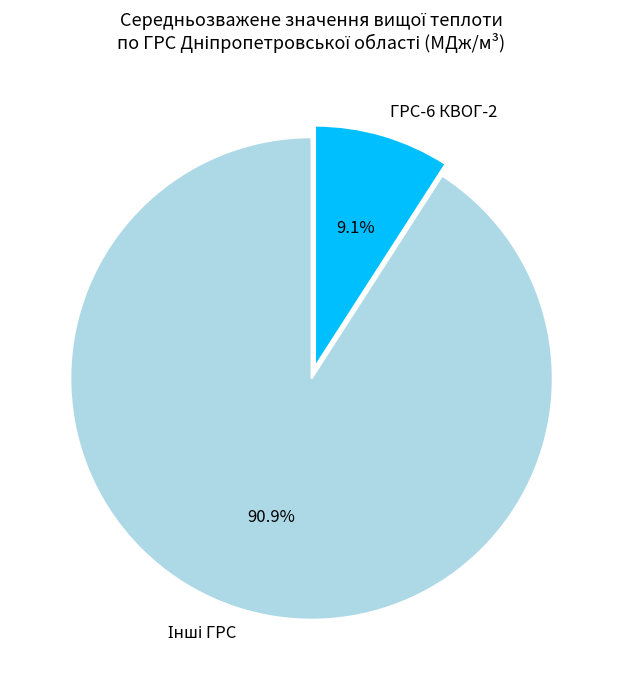

Does any single category account for the majority?

Yes